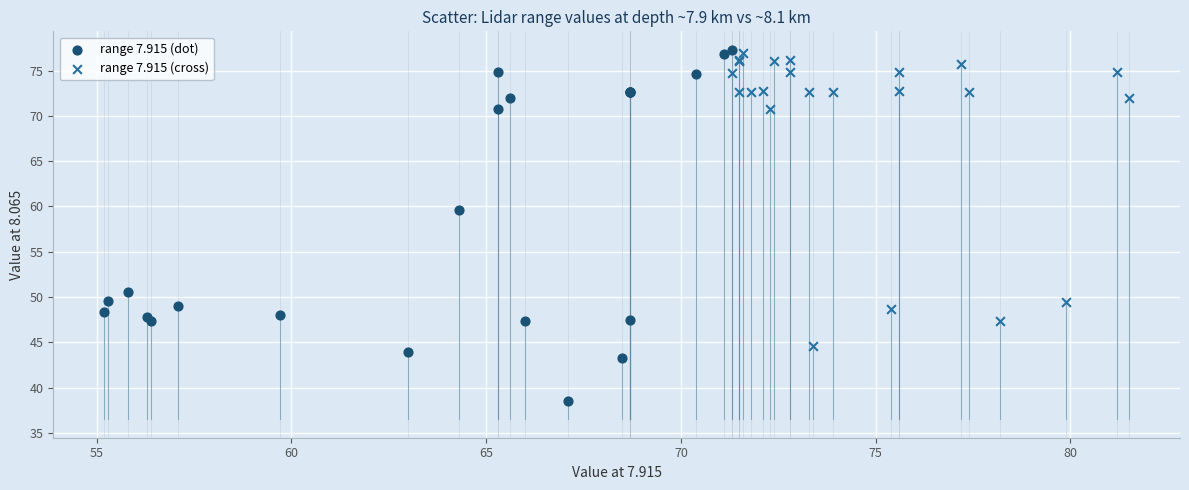

Which series contains the lowest Y value?

range 7.915 (dot)